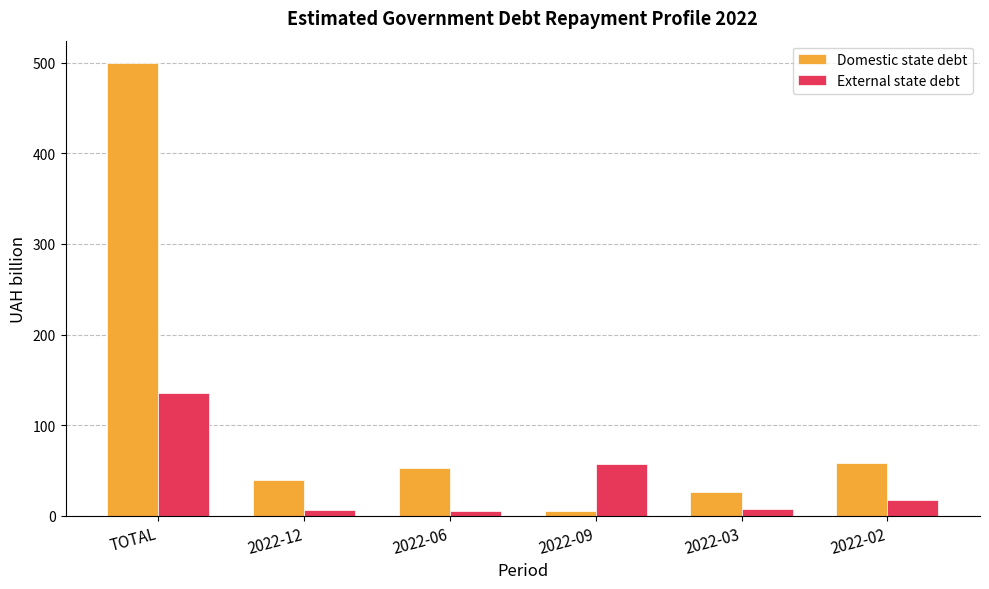

True or false: External state debt has a value of 6.4 at 2022-12.

True